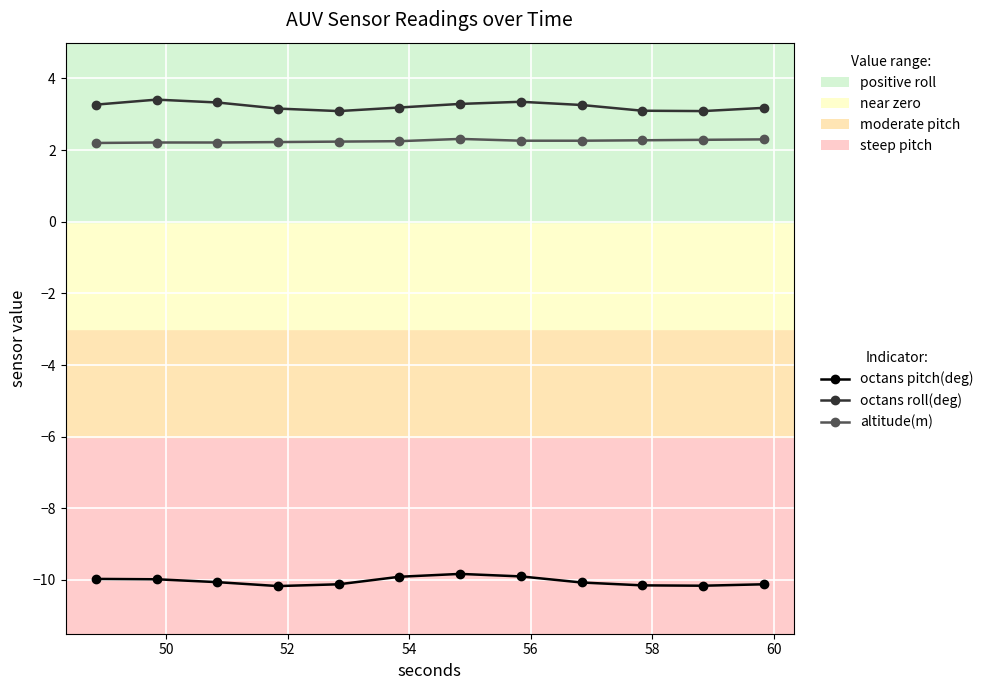

What is the minimum value for altitude(m)?

2.2